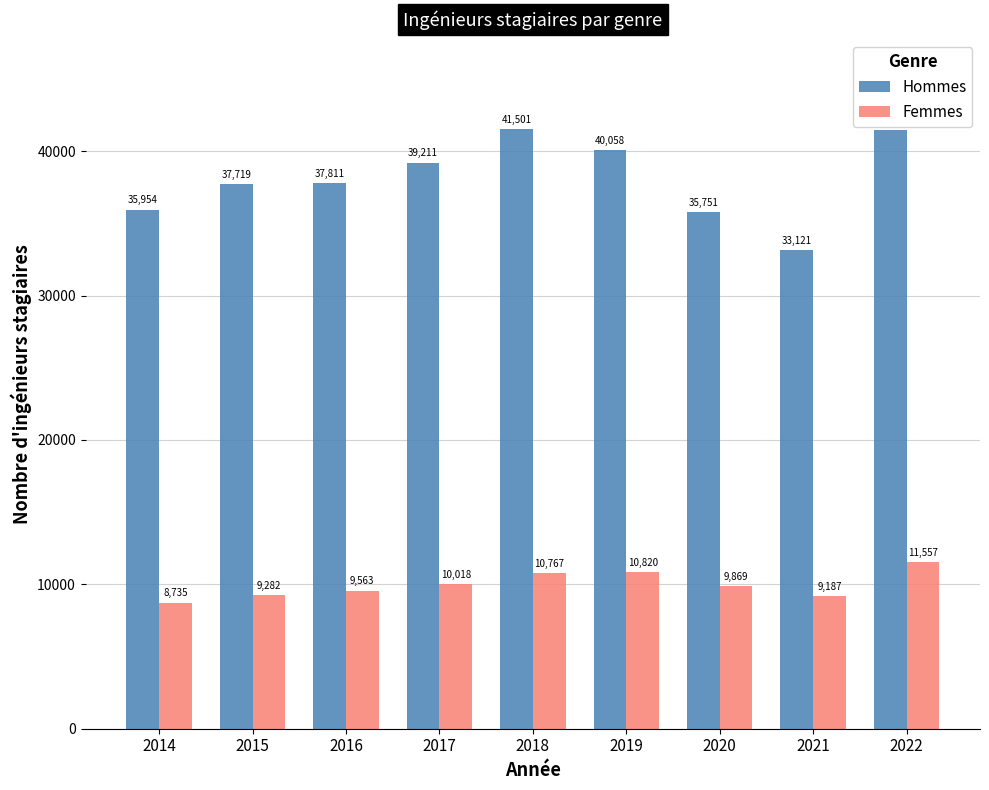

Between 2016 and 2020, which series saw the biggest shift?

Hommes